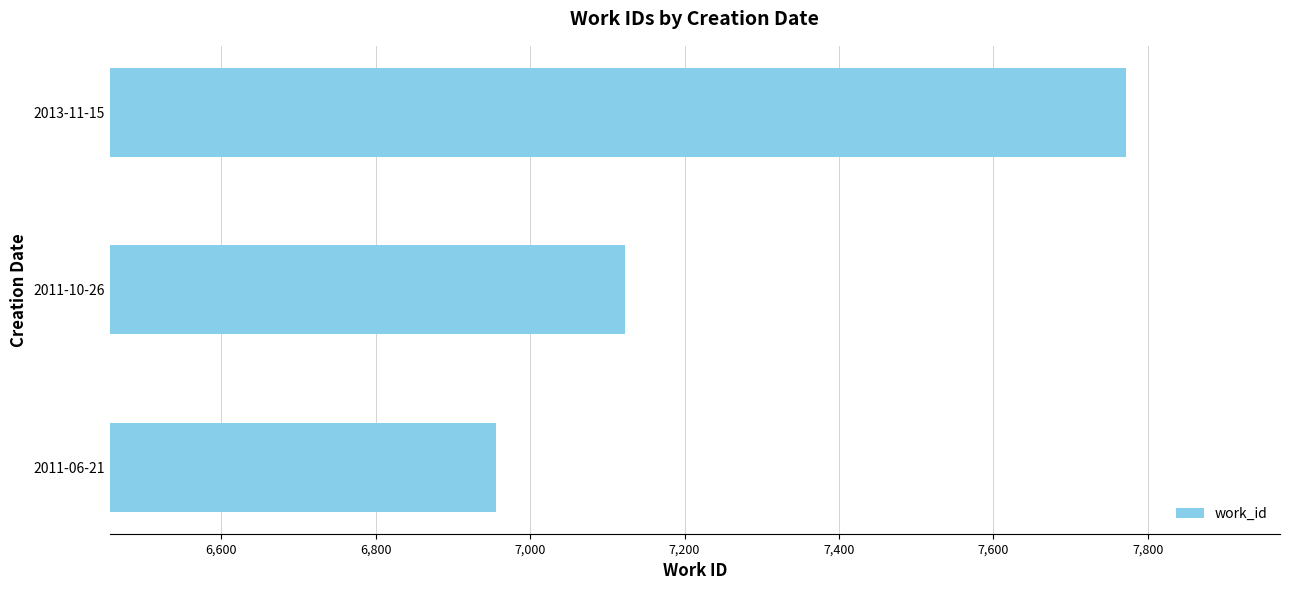

What is the average value?

7283